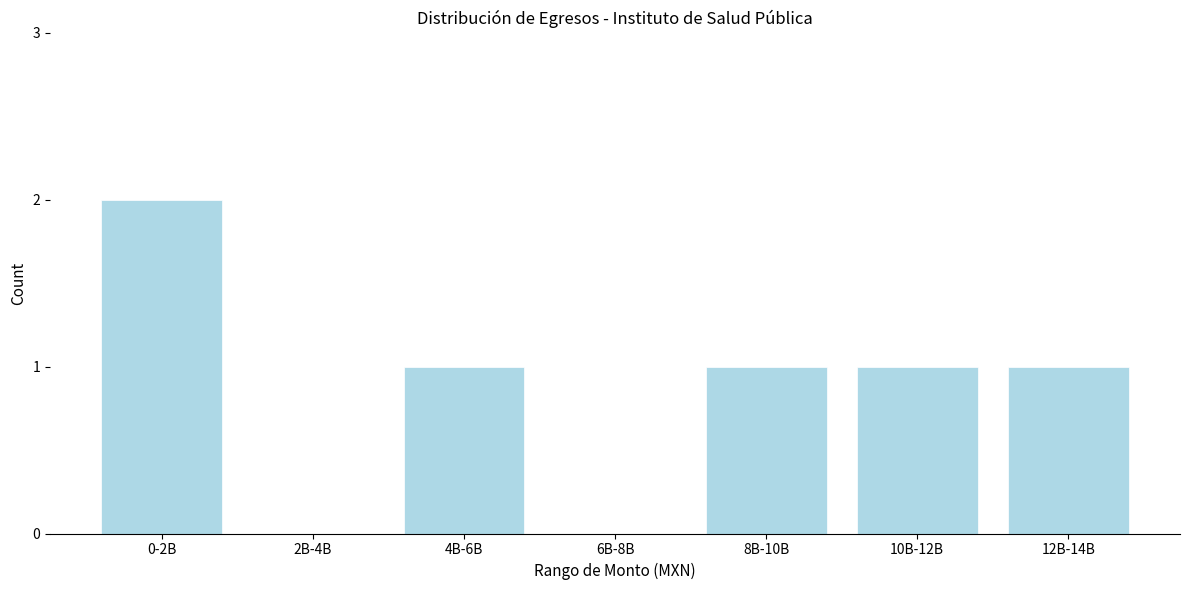

Reading left to right, list all the values displayed in this chart.

0-2B=2	2B-4B=0	4B-6B=1	6B-8B=0	8B-10B=1	10B-12B=1	12B-14B=1